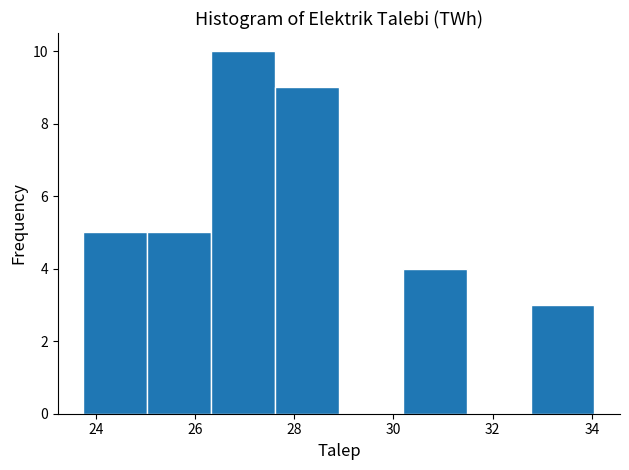

Reading left to right, transcribe this chart: for each bar, give the range it covers on the x-axis and its height. Neither the bar edges nor the heights are printed on the chart, so give them approximately, as read against the axes.

23.8 to 25.0: 5
25.0 to 26.4: 5
26.4 to 27.6: 10
27.6 to 29.0: 9
29.0 to 30.2: 0
30.2 to 31.4: 4
31.4 to 32.8: 0
32.8 to 34.0: 3